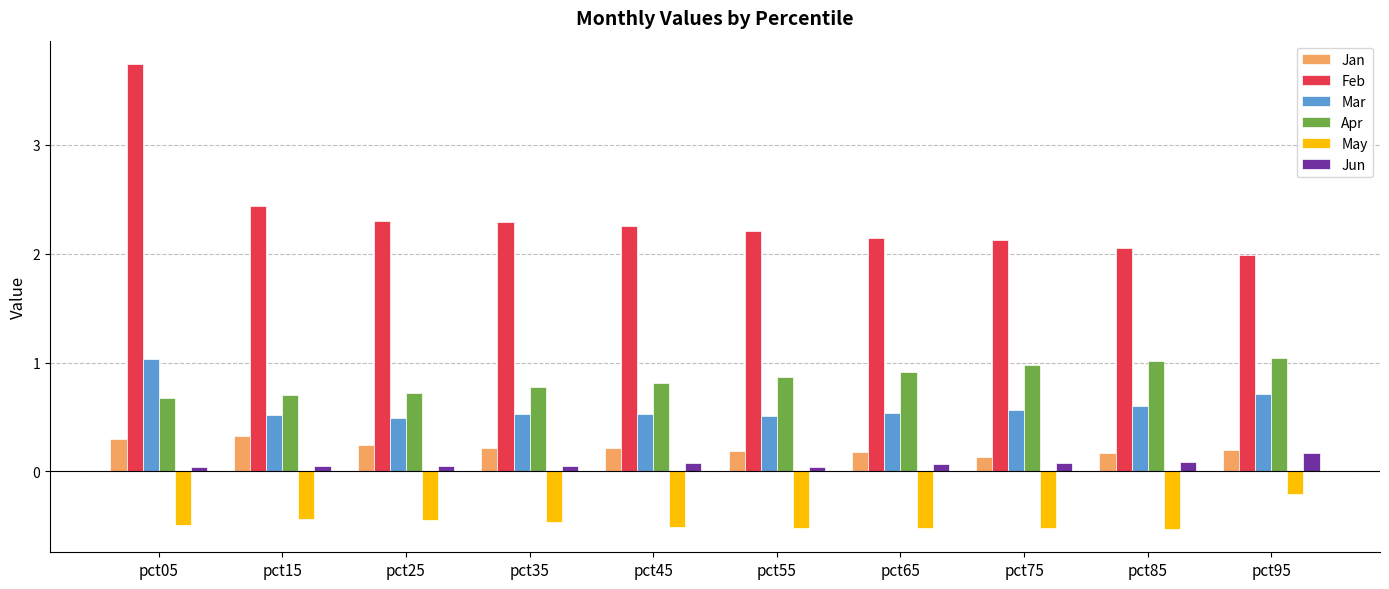

The Mar series shows 0.2 at pct45. True or false?

False